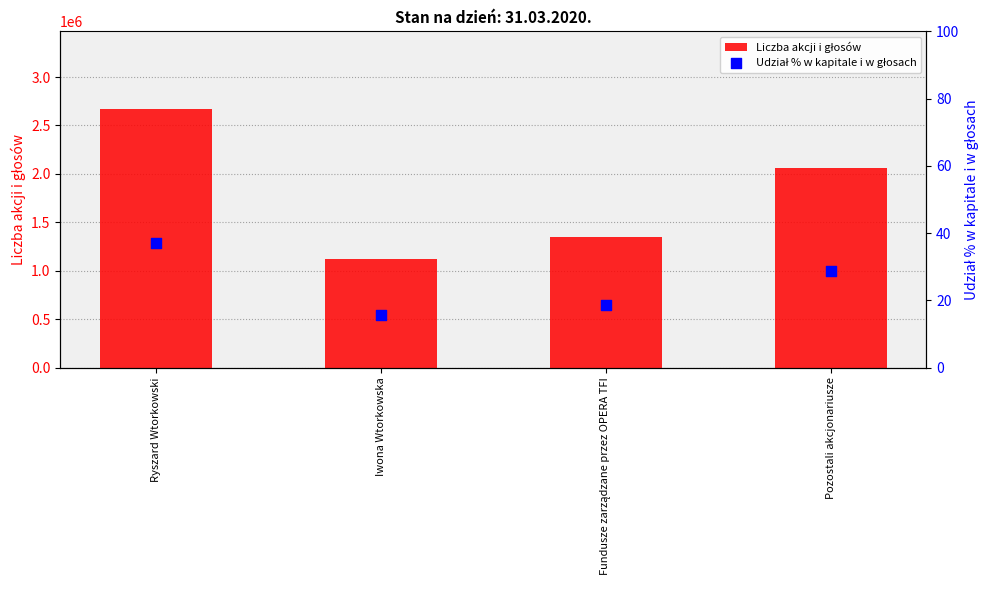

Which series has the largest total across all categories?

Liczba akcji i głosów